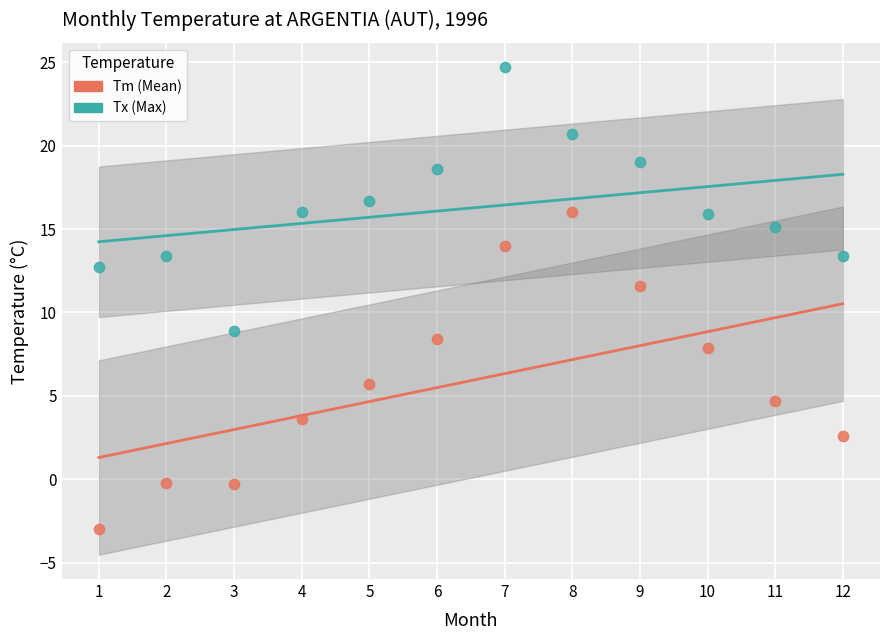

Across all series, what Y value is closest to 10?

8.9